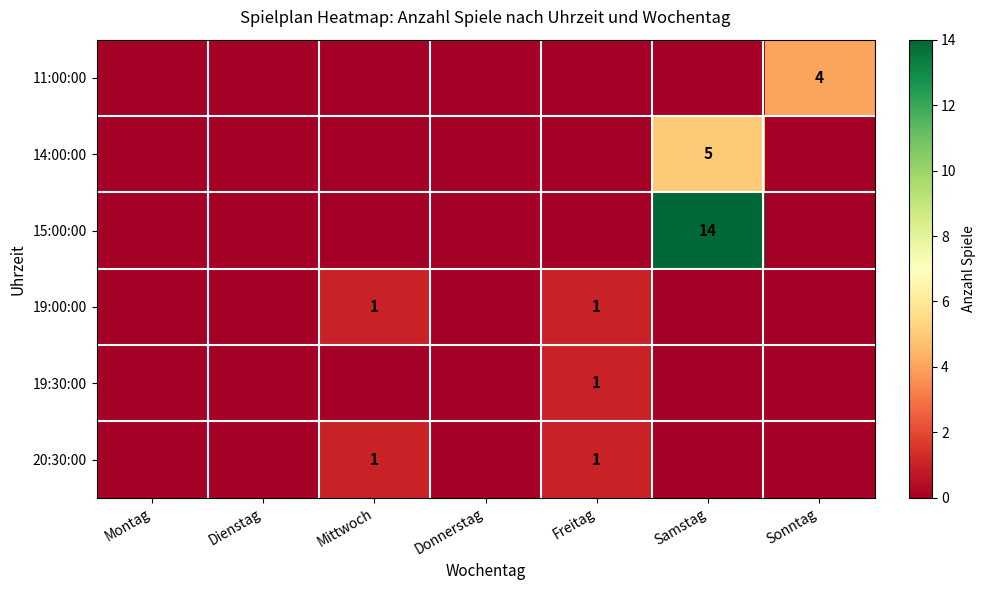

The value of 19:00:00 at Freitag is 1. True or false?

True